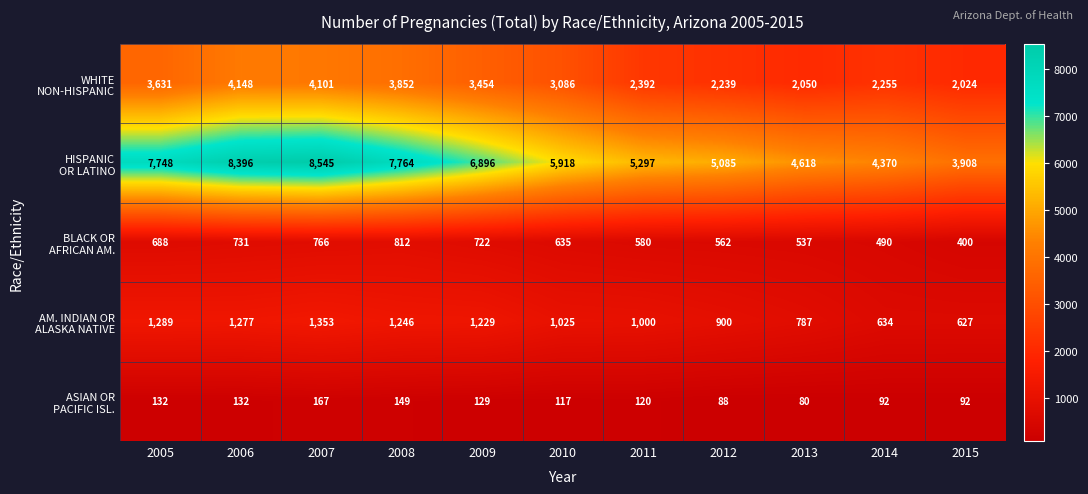

What is the total value across all series at 2006?

14684